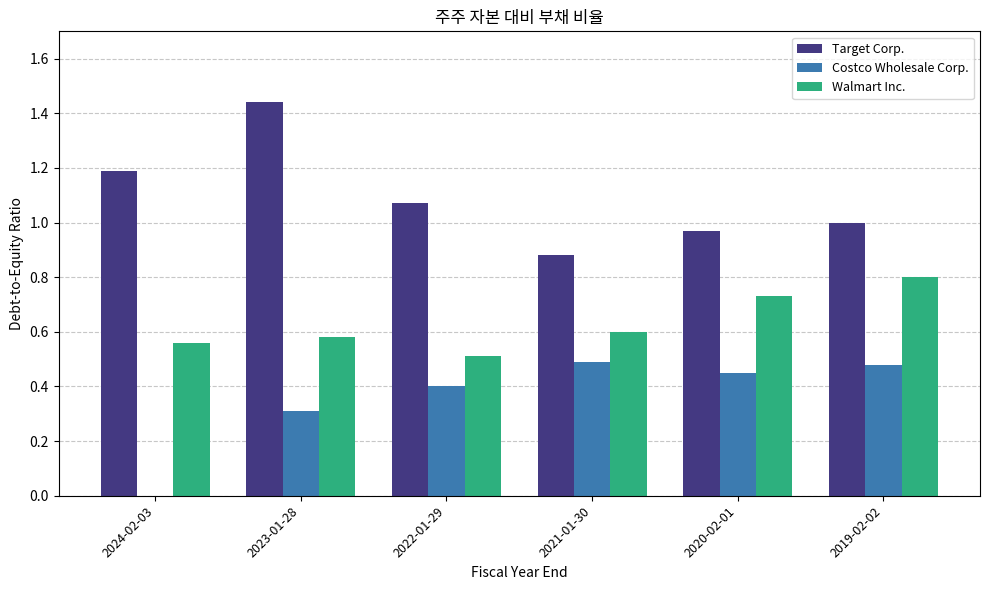

What is the sum of the Walmart Inc. values at 2021-01-30 and 2023-01-28?

1.2